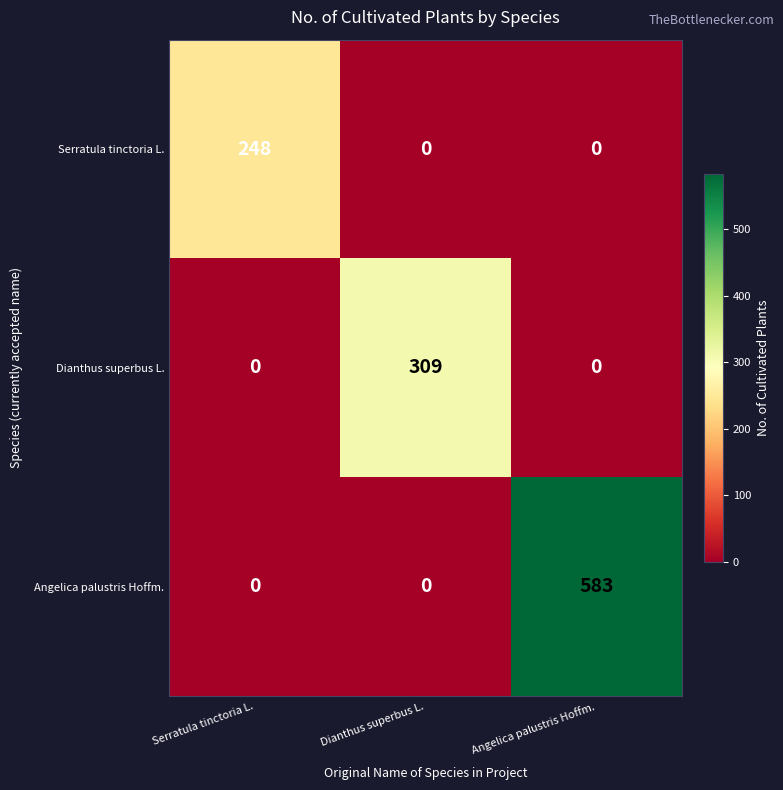

Which series has the largest total across all categories?

Angelica palustris Hoffm.